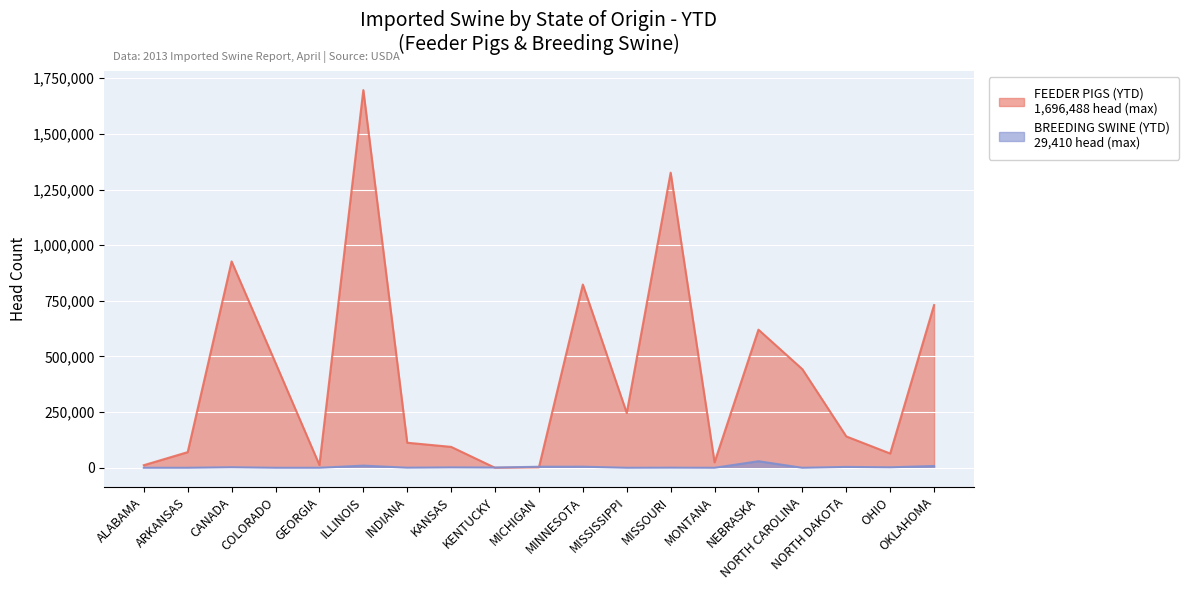

How many times do FEEDER PIGS (YTD) and BREEDING SWINE (YTD) cross each other?

2